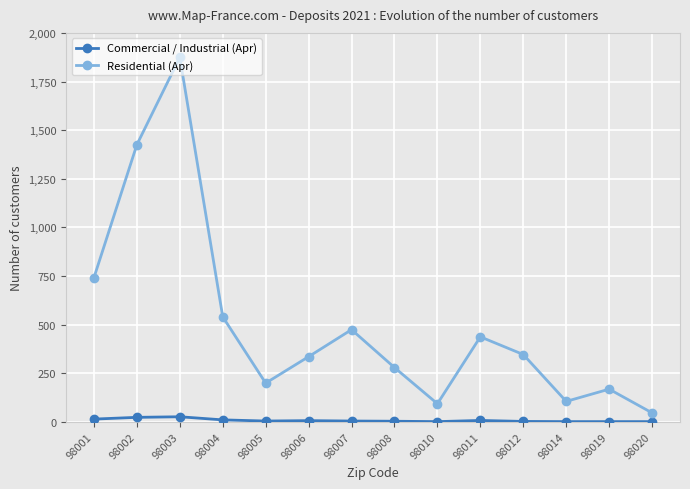

Which series has the largest range (max minus min)?

Residential (Apr)